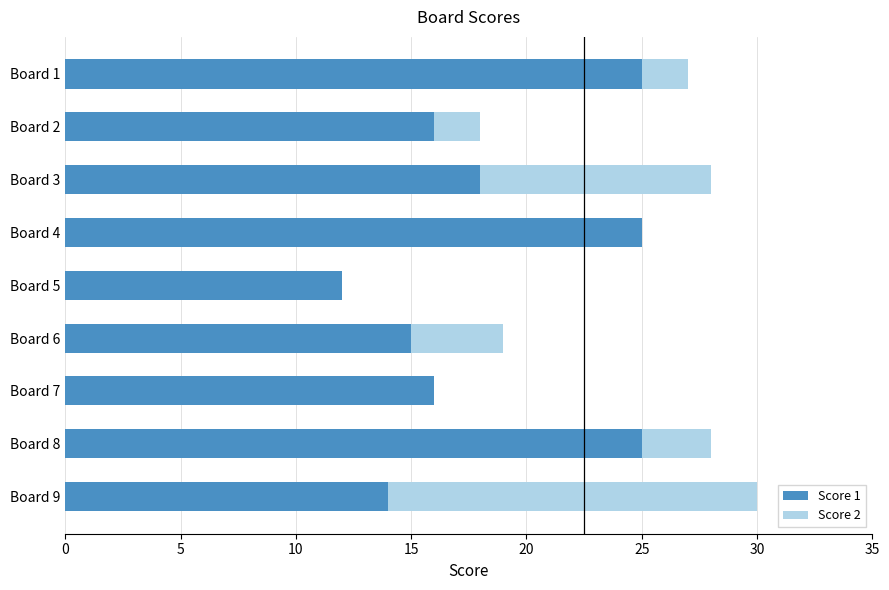

At which category is the sum across all series the highest?

Board 9